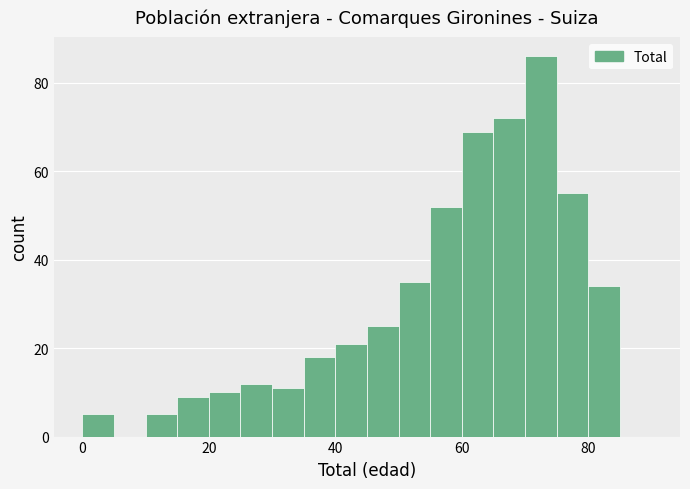

Read against the x-axis, roughly where is the centre of the tallest bar?

72